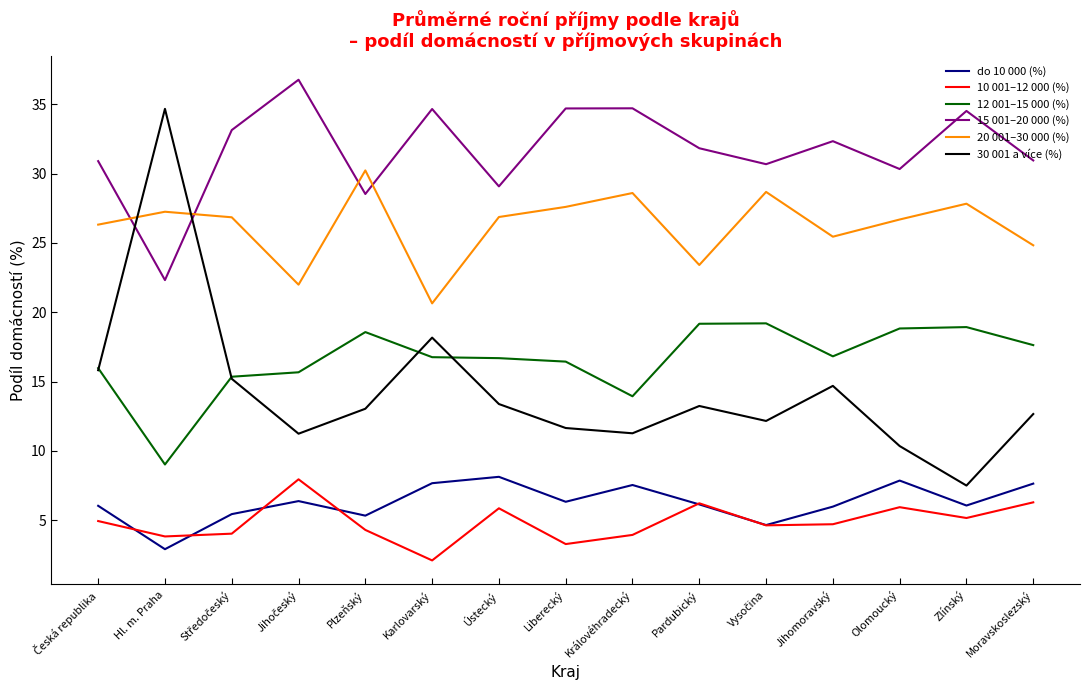

What is the average value of the 15 001–20 000 (%) series?

31.7